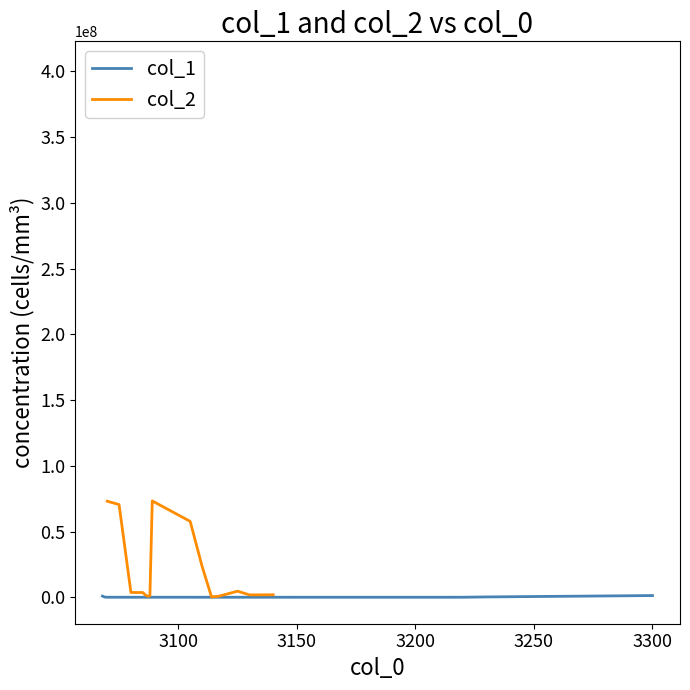

What position from the right is 3100?

34